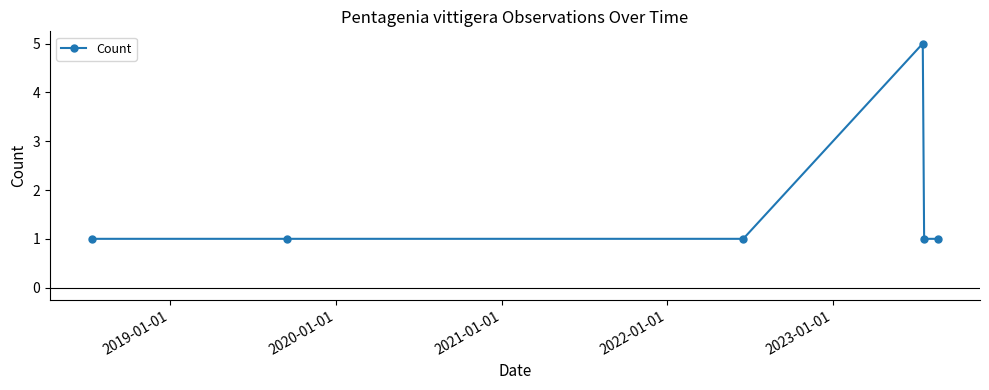

Reading right to left, transcribe all the data shown in this chart.

1	1	5	1	1	1